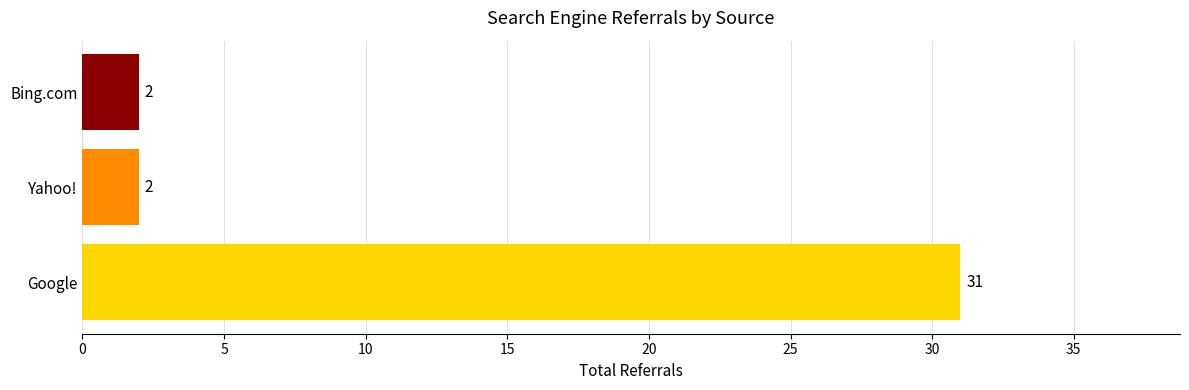

What is the difference between the maximum and minimum values?

29